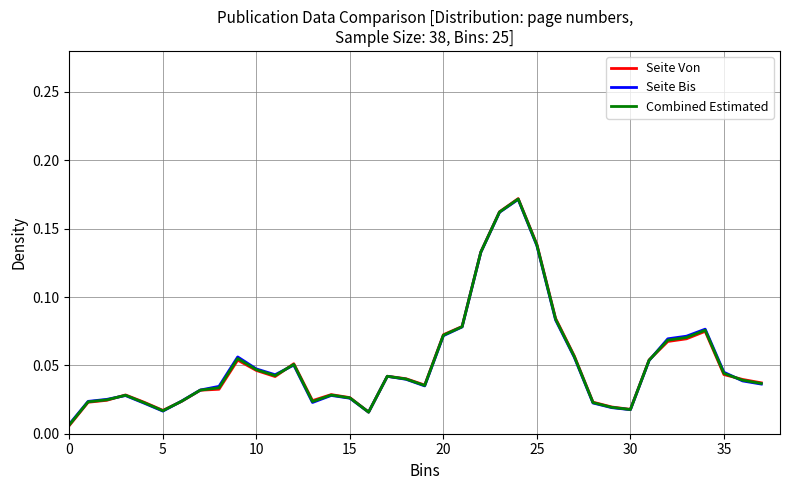

Which series has the largest range (max minus min)?

Seite Von